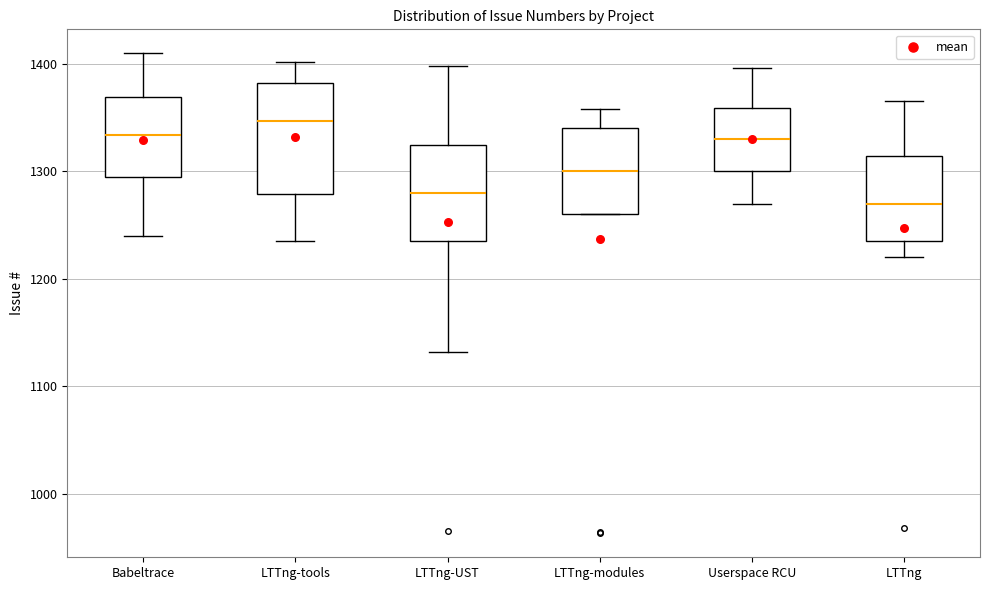

Which box has the highest median line?

LTTng-tools